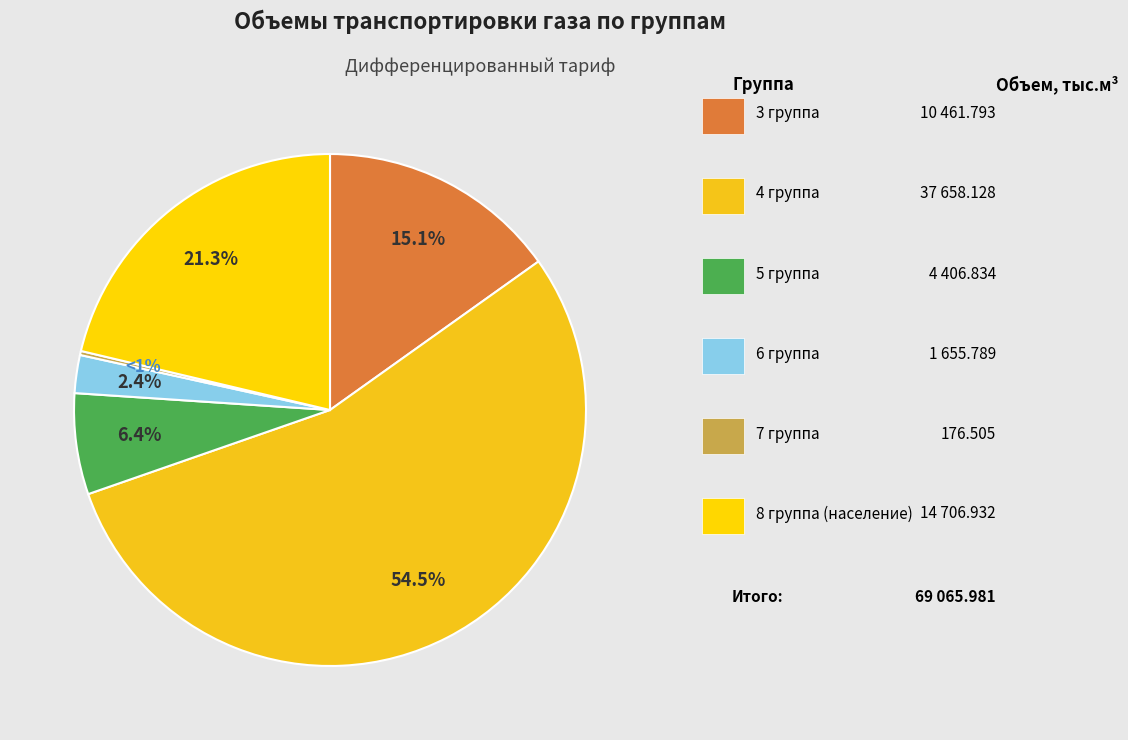

Does 4 группа represent more than half of the total?

Yes